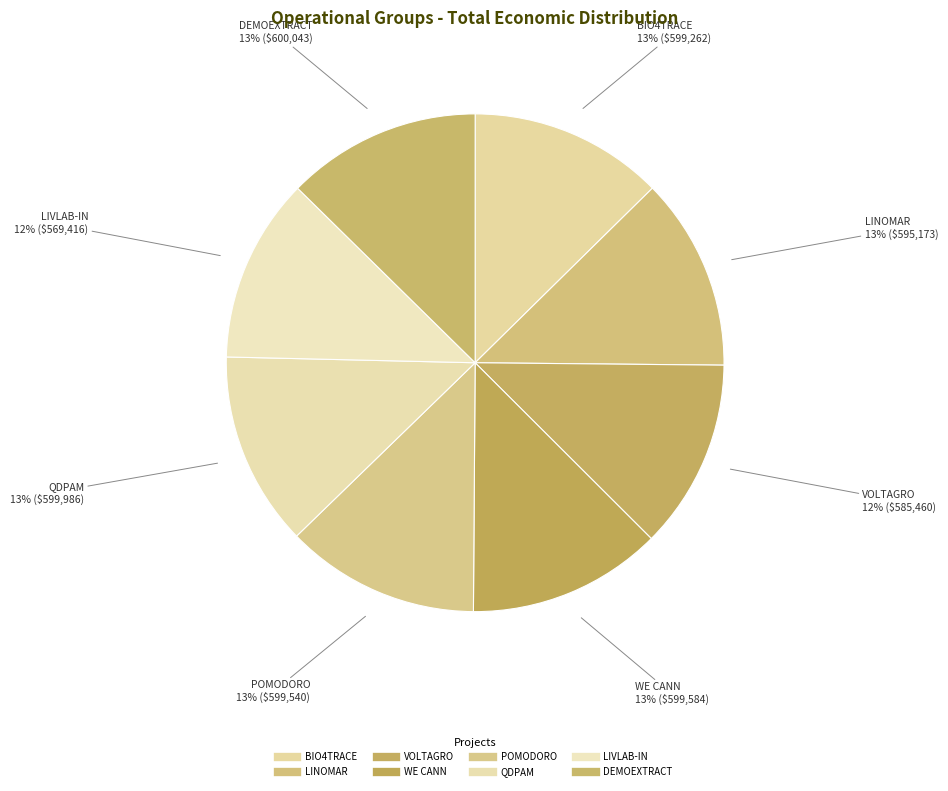

What percentage is NOT represented by LINOMAR?

87.5%